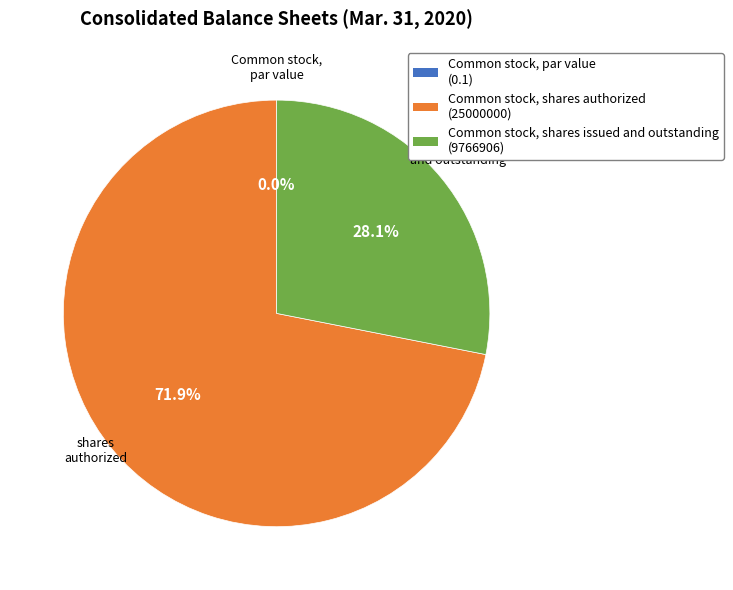

Rank the categories by value from lowest to highest.

Common stock, par value, Common stock, shares issued and outstanding, Common stock, shares authorized